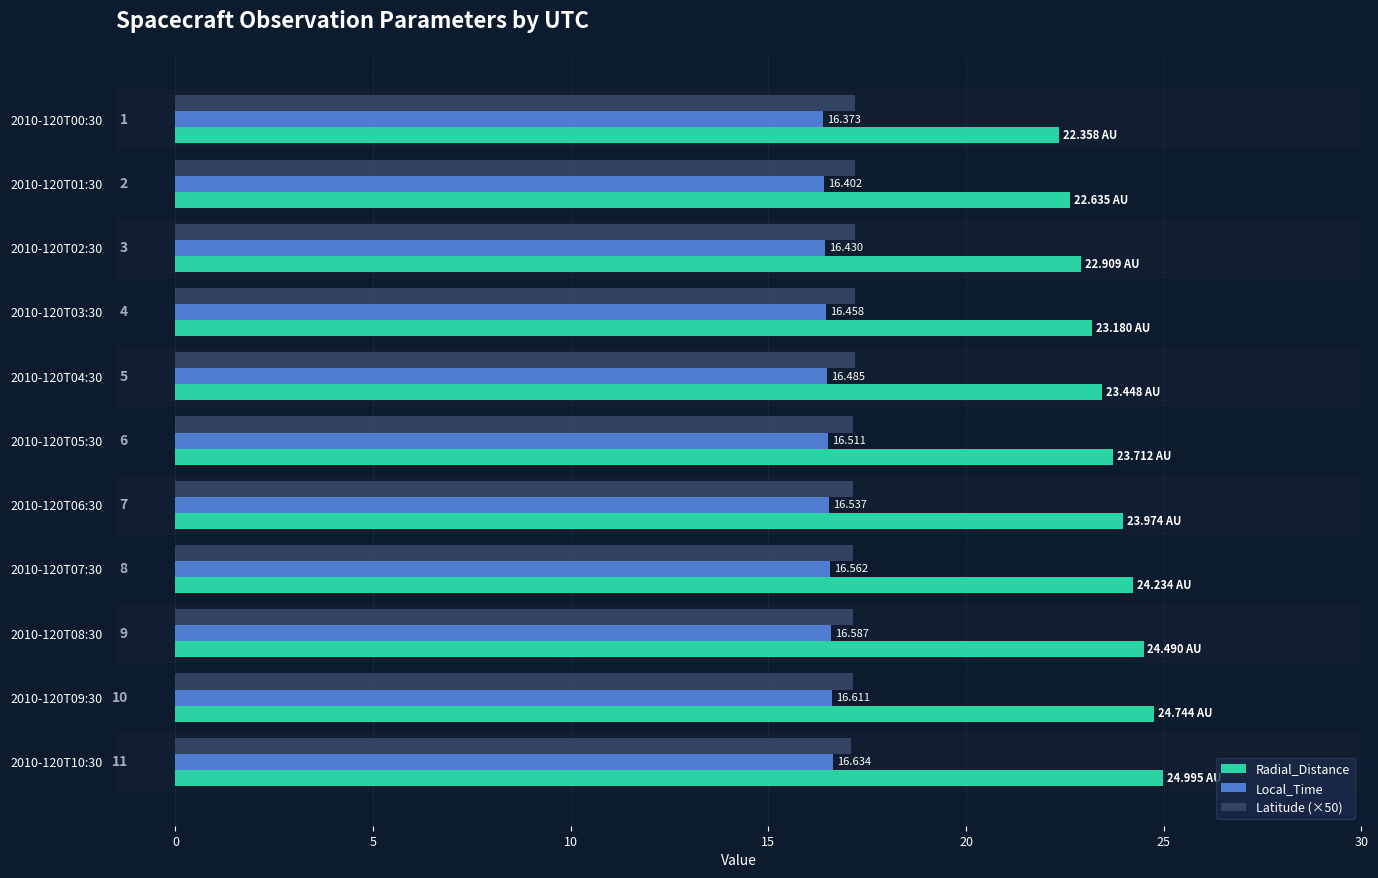

Where is Latitude (×50) nearest to the value 17?

2010-120T10:30